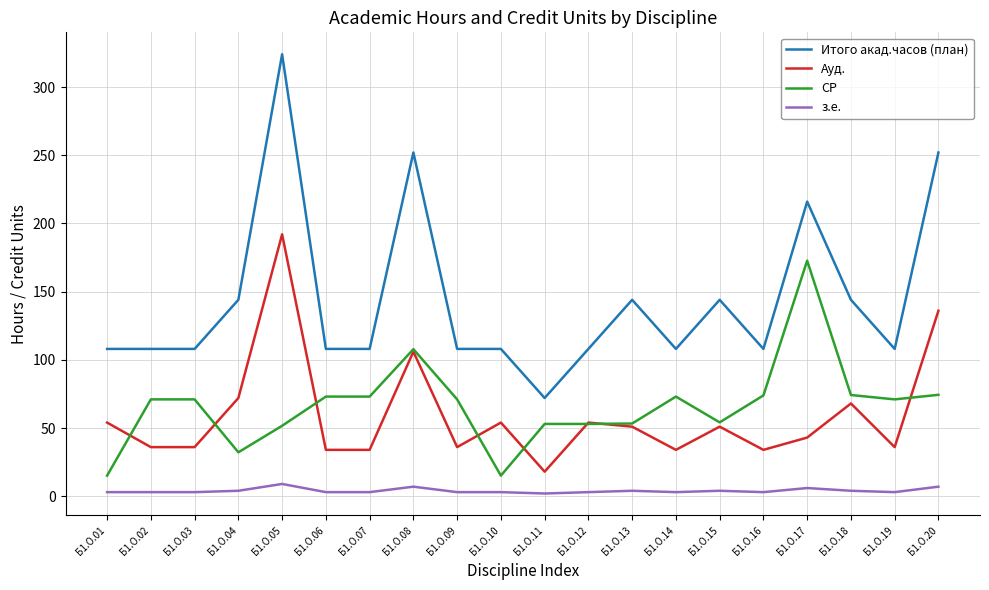

What is the sum of the Итого акад.часов (план) values at Б1.О.10 and Б1.О.06?

216.0